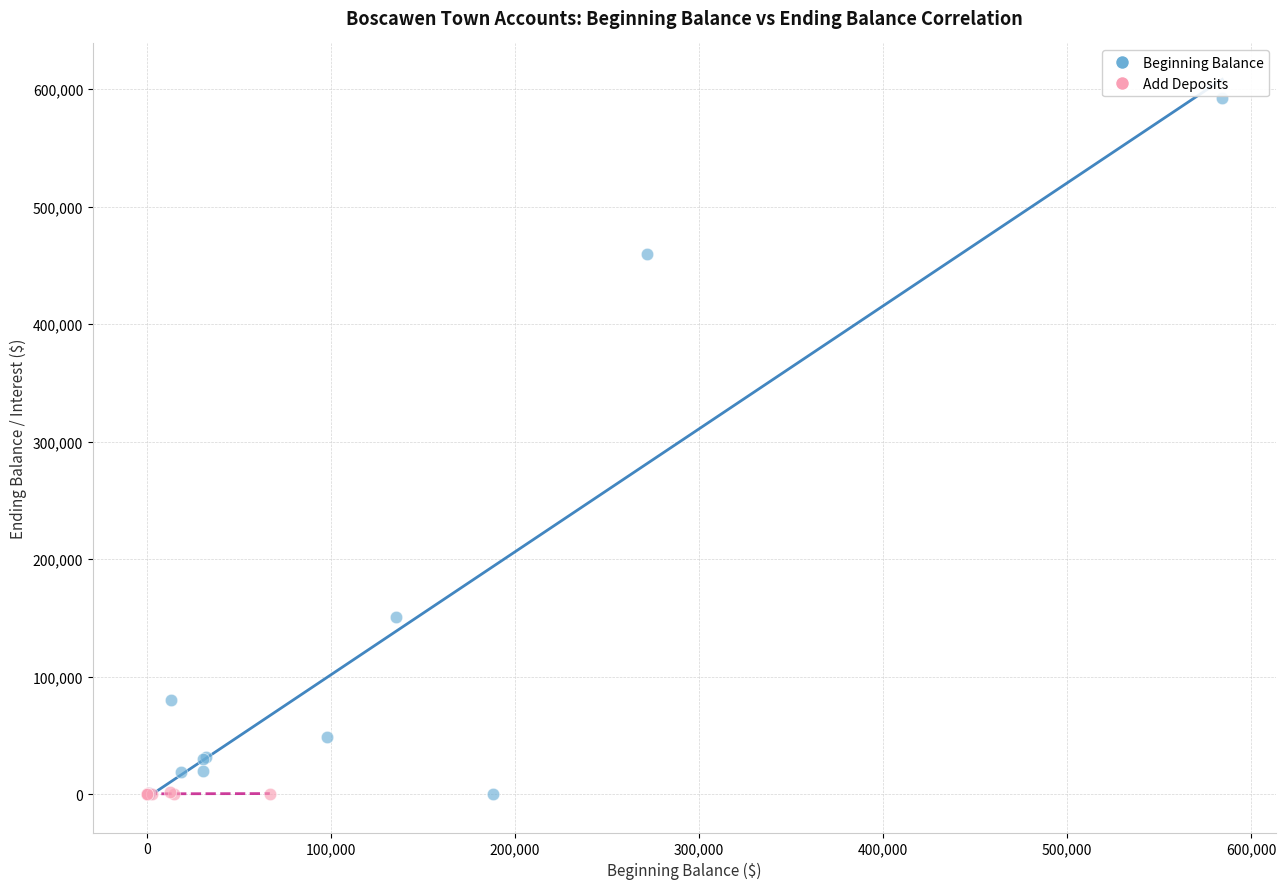

Which series reaches the maximum Y coordinate?

Beginning Balance